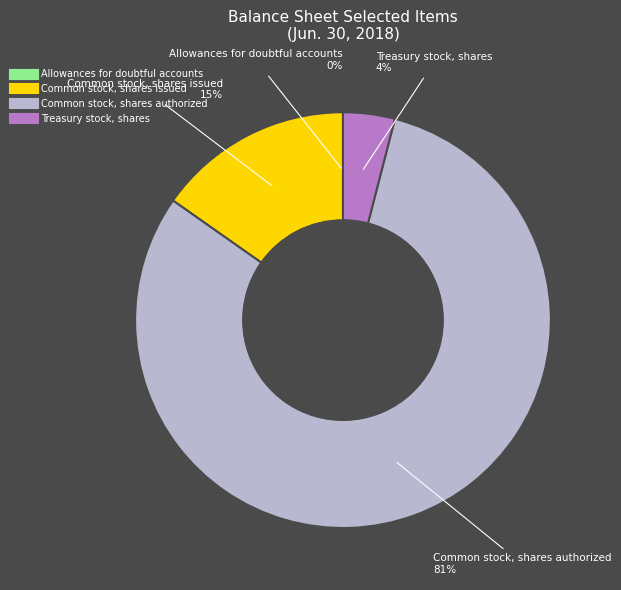

Does any single category account for the majority?

Yes